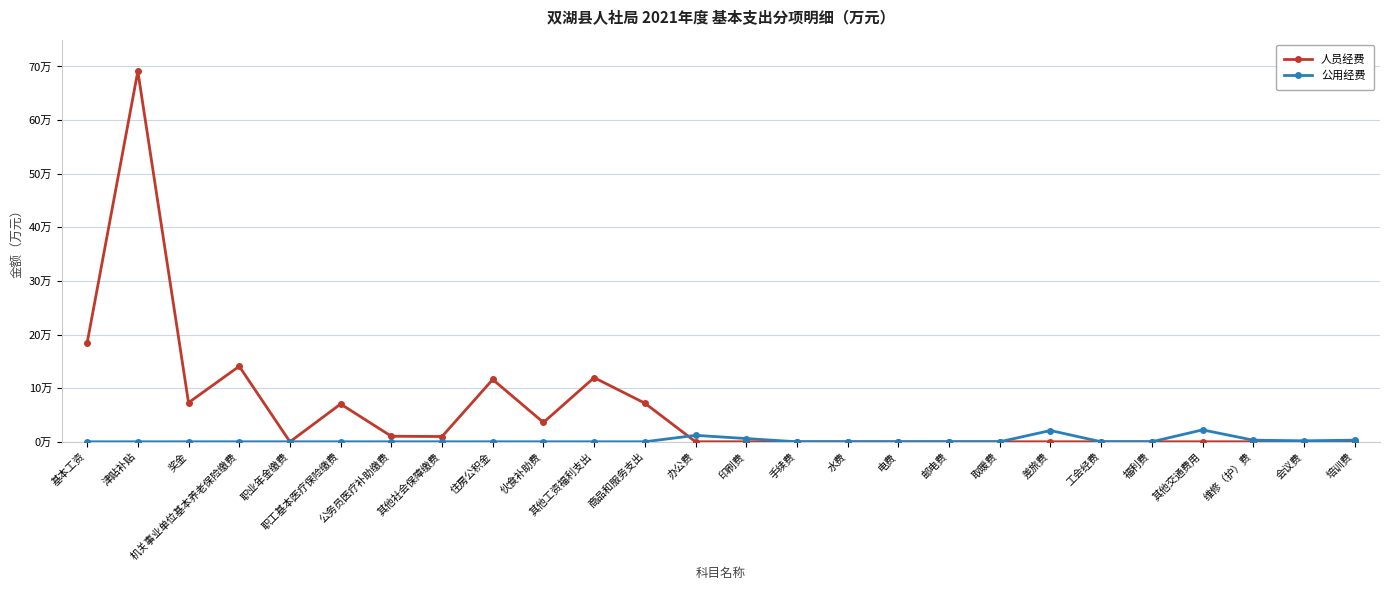

What is the difference between the 人员经费 values at 商品和服务支出 and 机关事业单位基本养老保险缴费?

6.9